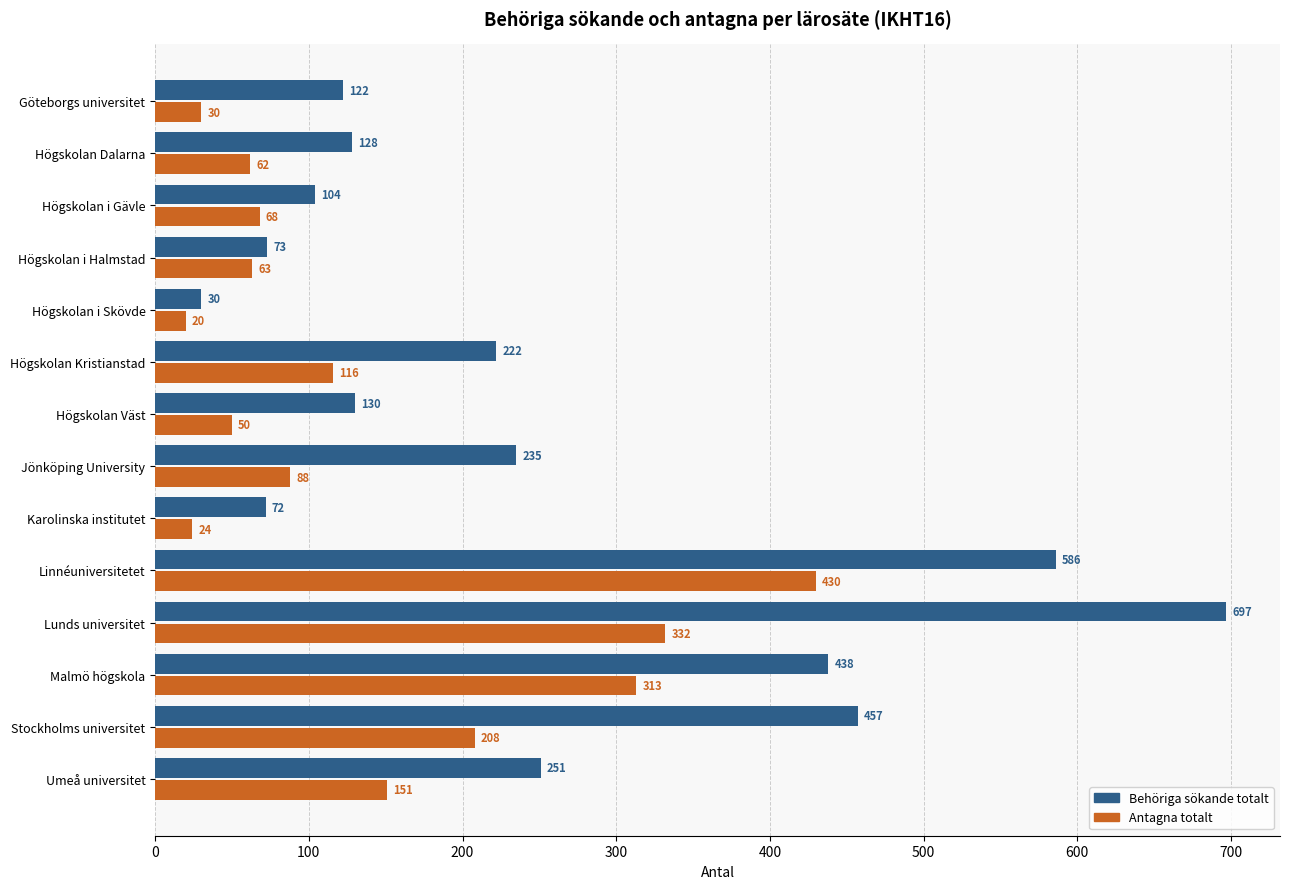

Read the Antagna totalt value at Högskolan i Halmstad.

63